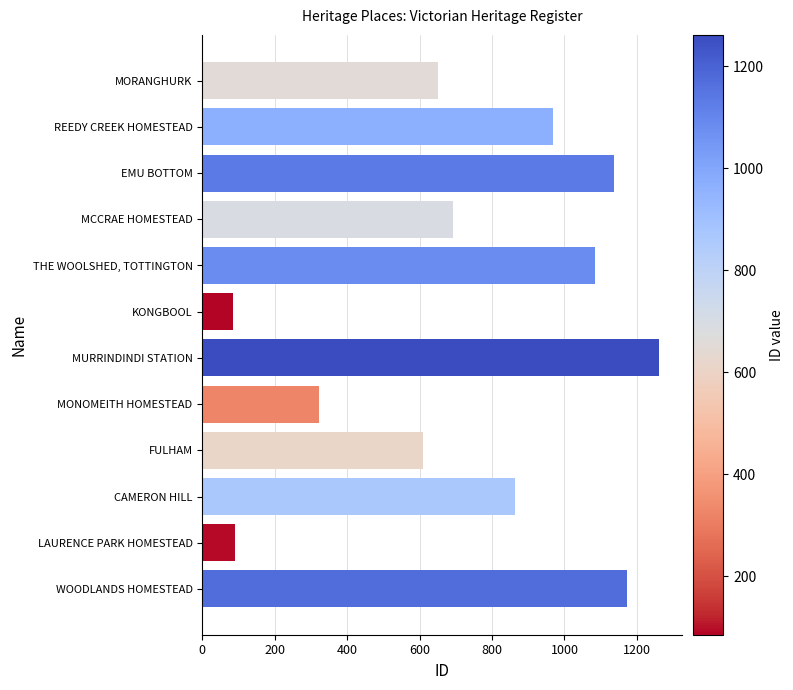

What is the sum of all values?

8936